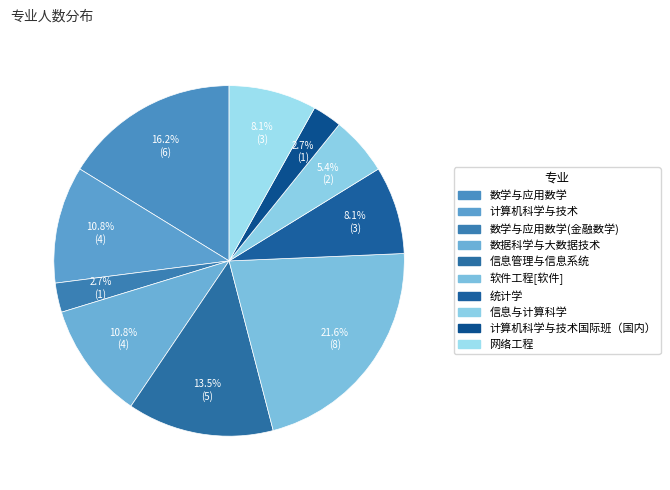

Which slice is the largest?

软件工程[软件]